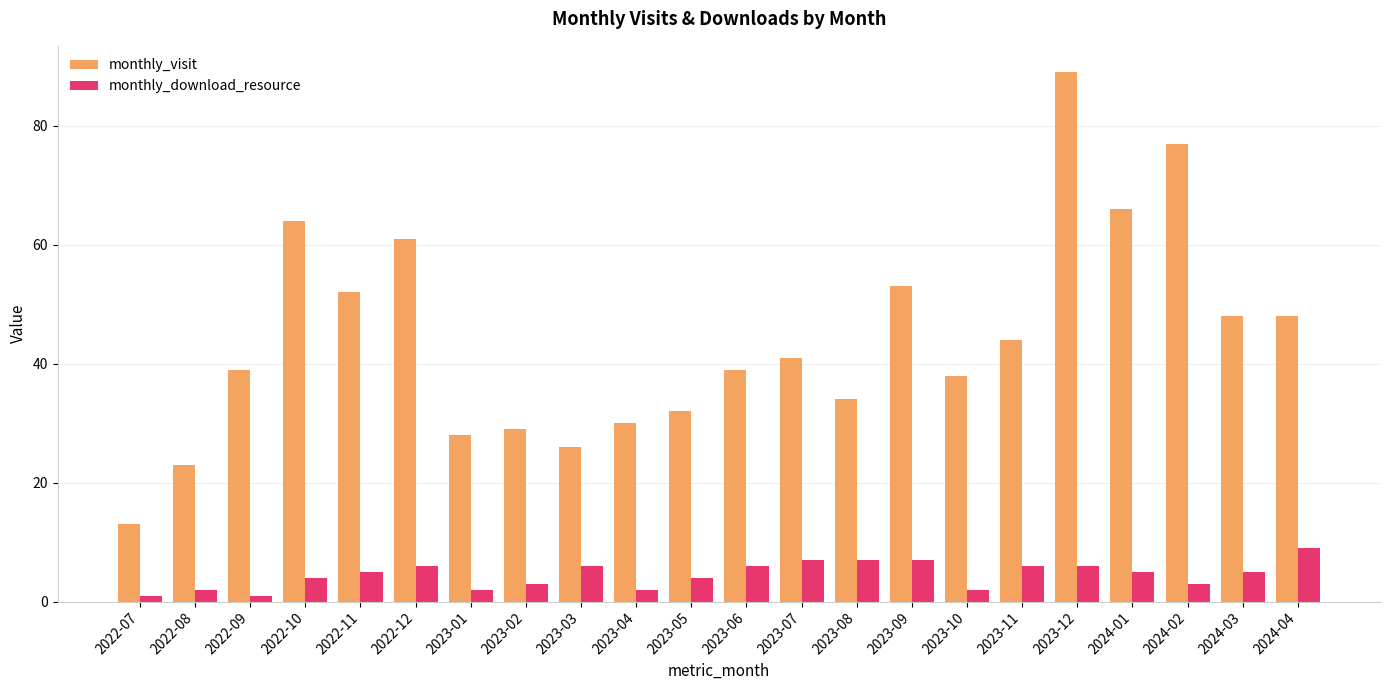

What is the label of the 15th bar from the left?

2023-09